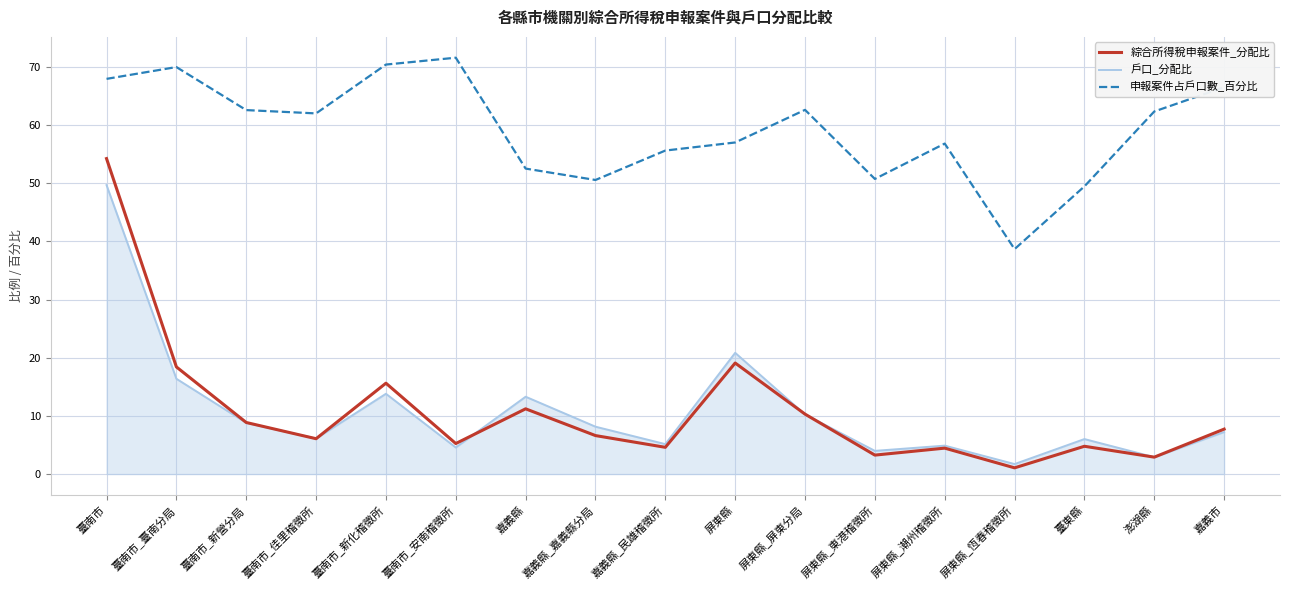

At which category does the chart reach its peak across all series?

臺南市_安南稽徵所